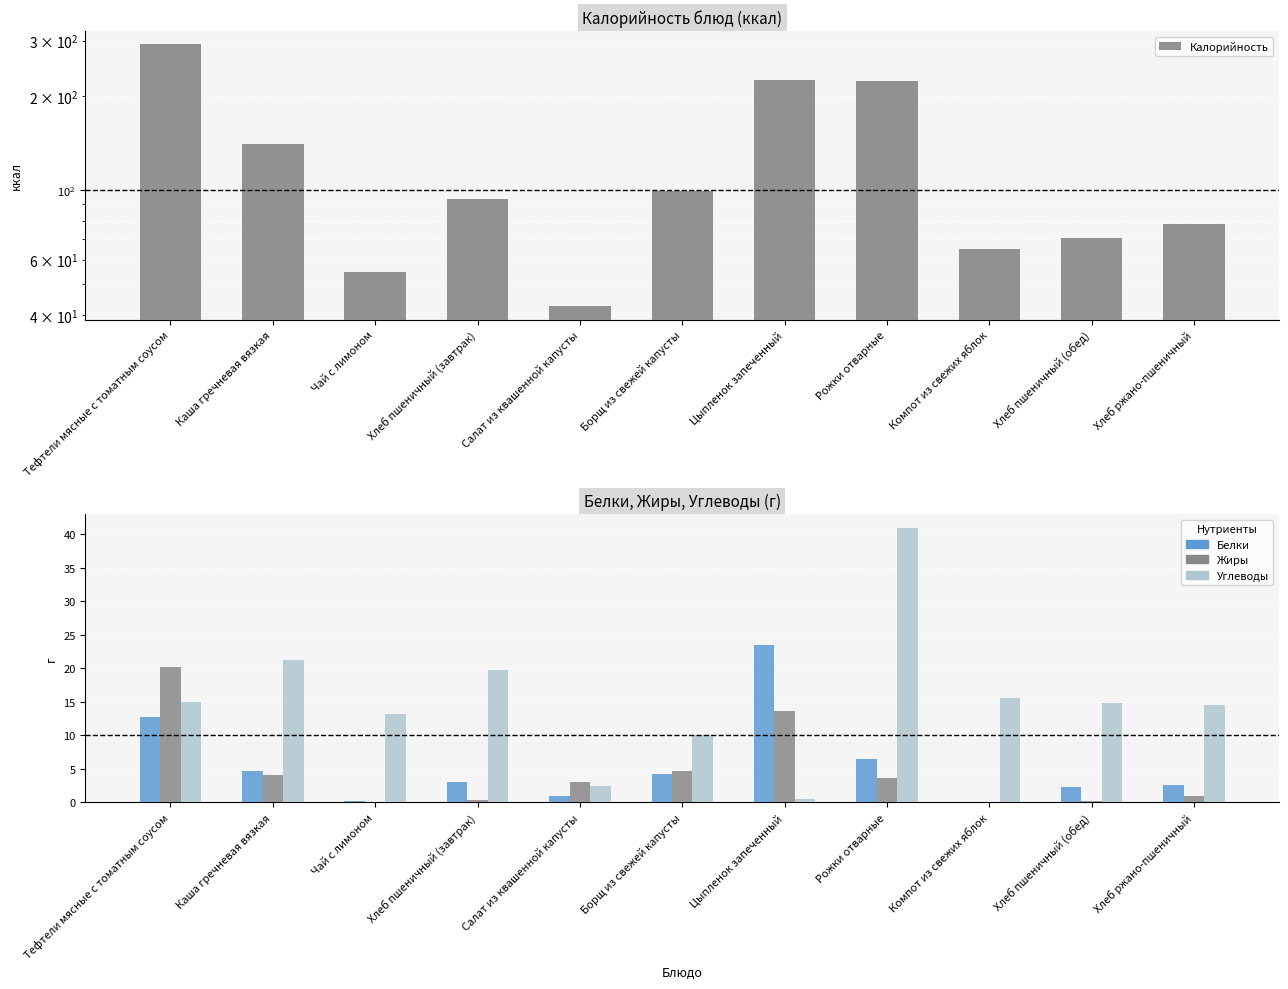

Reading right to left, what are all the values shown in this chart?

Калорийность: Хлеб ржано-пшеничный=77.7	Хлеб пшеничный (обед)=70.5	Компот из свежих яблок=64.8	Рожки отварные=222.5	Цыпленок запеченный=225.3	Борщ из свежей капусты=99.1	Салат из квашенной капусты=42.5	Хлеб пшеничный (завтрак)=94.0	Чай с лимоном=54.8	Каша гречневая вязкая=140.4	Тефтели мясные с томатным соусом=292.5
Белки: Хлеб ржано-пшеничный=2.5	Хлеб пшеничный (обед)=2.3	Компот из свежих яблок=0.1	Рожки отварные=6.4	Цыпленок запеченный=23.4	Борщ из свежей капусты=4.2	Салат из квашенной капусты=0.9	Хлеб пшеничный (завтрак)=3.0	Чай с лимоном=0.2	Каша гречневая вязкая=4.7	Тефтели мясные с томатным соусом=12.7
Жиры: Хлеб ржано-пшеничный=1.0	Хлеб пшеничный (обед)=0.2	Компот из свежих яблок=0.1	Рожки отварные=3.7	Цыпленок запеченный=13.7	Борщ из свежей капусты=4.7	Салат из квашенной капусты=3.1	Хлеб пшеничный (завтрак)=0.3	Чай с лимоном=0.1	Каша гречневая вязкая=4.1	Тефтели мясные с томатным соусом=20.2
Углеводы: Хлеб ржано-пшеничный=14.5	Хлеб пшеничный (обед)=14.8	Компот из свежих яблок=15.5	Рожки отварные=40.9	Цыпленок запеченный=0.5	Борщ из свежей капусты=10.1	Салат из квашенной капусты=2.4	Хлеб пшеничный (завтрак)=19.7	Чай с лимоном=13.2	Каша гречневая вязкая=21.2	Тефтели мясные с томатным соусом=15.0